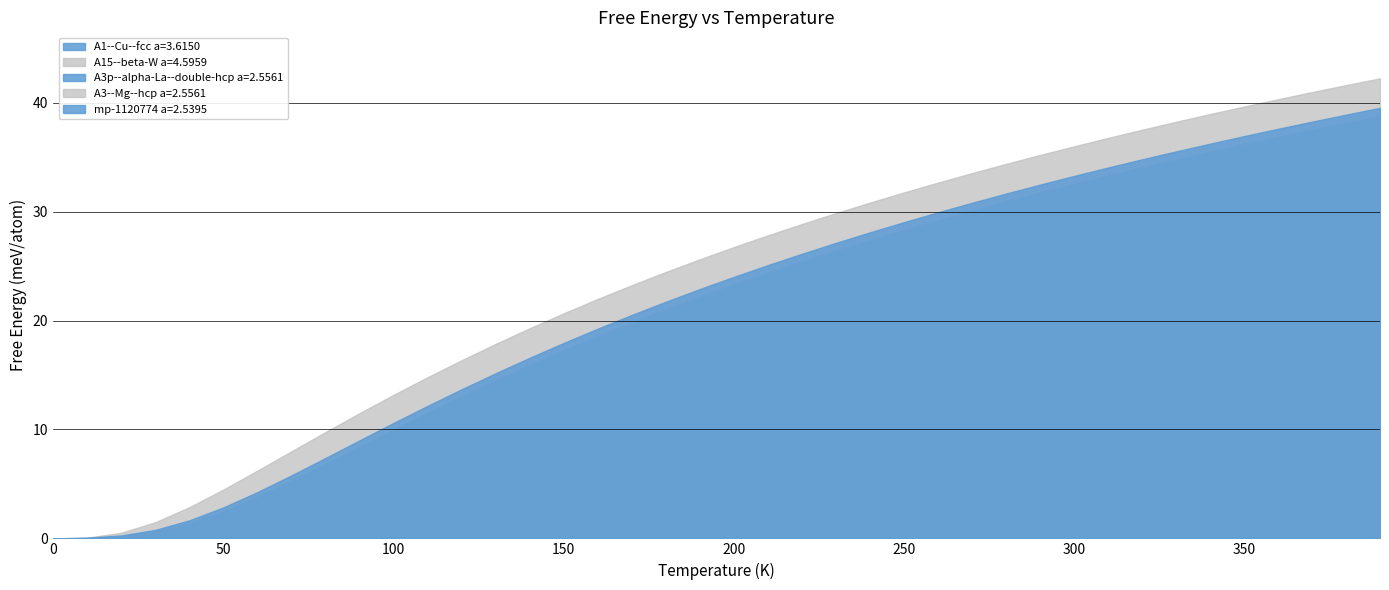

True or false: A3--Mg--hcp a=2.5561 and A15--beta-W a=4.5959 cross at least once.

False